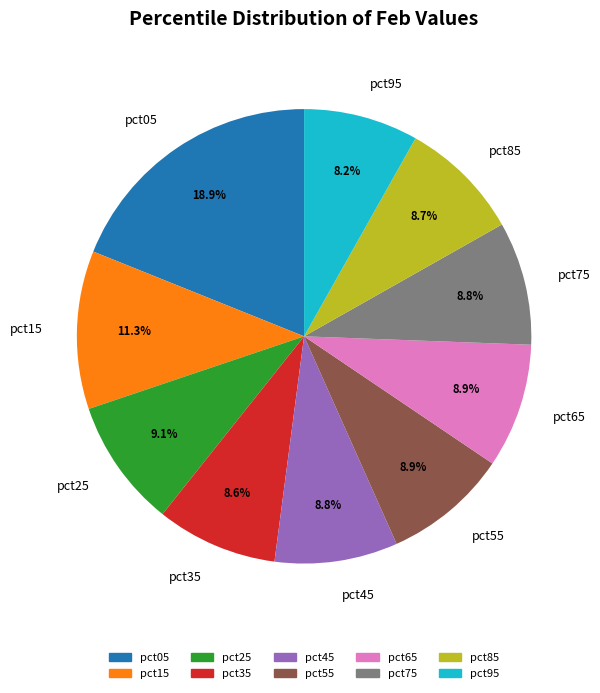

Does any single category account for the majority?

No